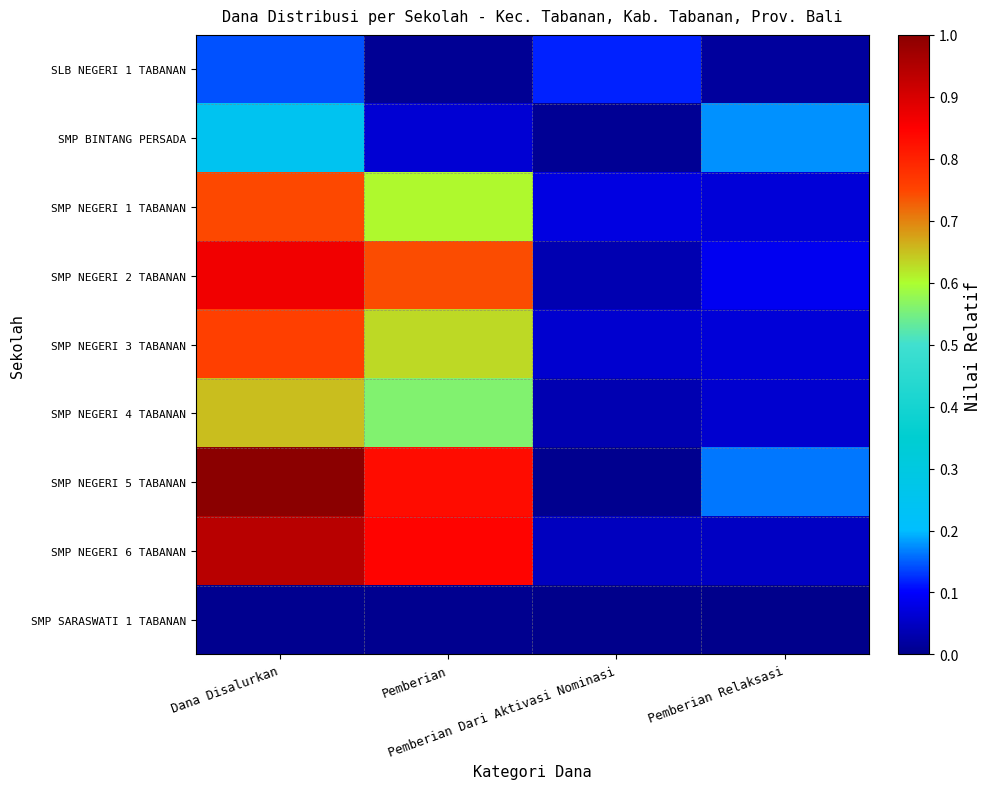

Reading right to left, transcribe all the data shown in this chart.

SLB NEGERI 1 TABANAN: Pemberian Relaksasi=0.0	Pemberian Dari Aktivasi Nominasi=0.1	Pemberian=0.0	Dana Disalurkan=0.1
SMP BINTANG PERSADA: Pemberian Relaksasi=0.2	Pemberian Dari Aktivasi Nominasi=0.0	Pemberian=0.1	Dana Disalurkan=0.2
SMP NEGERI 1 TABANAN: Pemberian Relaksasi=0.1	Pemberian Dari Aktivasi Nominasi=0.1	Pemberian=0.6	Dana Disalurkan=0.7
SMP NEGERI 2 TABANAN: Pemberian Relaksasi=0.1	Pemberian Dari Aktivasi Nominasi=0.0	Pemberian=0.7	Dana Disalurkan=0.9
SMP NEGERI 3 TABANAN: Pemberian Relaksasi=0.1	Pemberian Dari Aktivasi Nominasi=0.1	Pemberian=0.6	Dana Disalurkan=0.8
SMP NEGERI 4 TABANAN: Pemberian Relaksasi=0.1	Pemberian Dari Aktivasi Nominasi=0.0	Pemberian=0.6	Dana Disalurkan=0.7
SMP NEGERI 5 TABANAN: Pemberian Relaksasi=0.2	Pemberian Dari Aktivasi Nominasi=0.0	Pemberian=0.8	Dana Disalurkan=1.0
SMP NEGERI 6 TABANAN: Pemberian Relaksasi=0.1	Pemberian Dari Aktivasi Nominasi=0.0	Pemberian=0.8	Dana Disalurkan=0.9
SMP SARASWATI 1 TABANAN: Pemberian Relaksasi=0.0	Pemberian Dari Aktivasi Nominasi=0.0	Pemberian=0.0	Dana Disalurkan=0.0